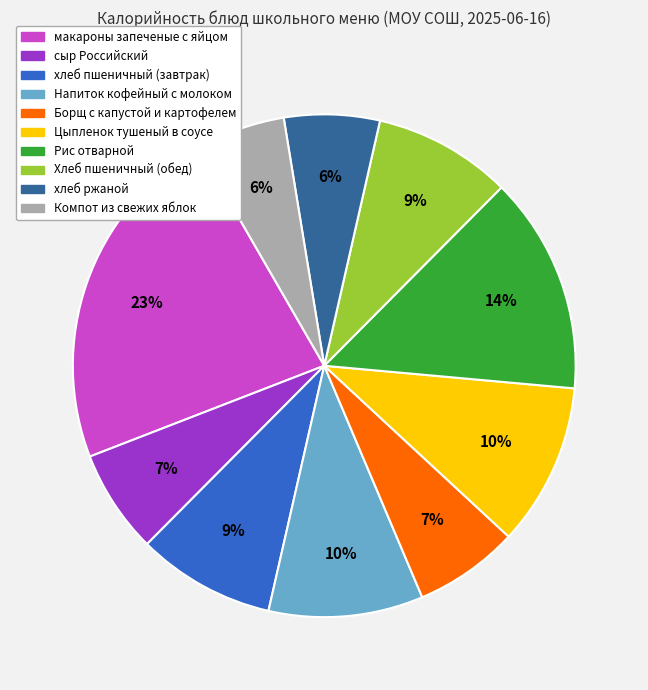

Combined, do Напиток кофейный с молоком and хлеб ржаной account for over 50%?

No